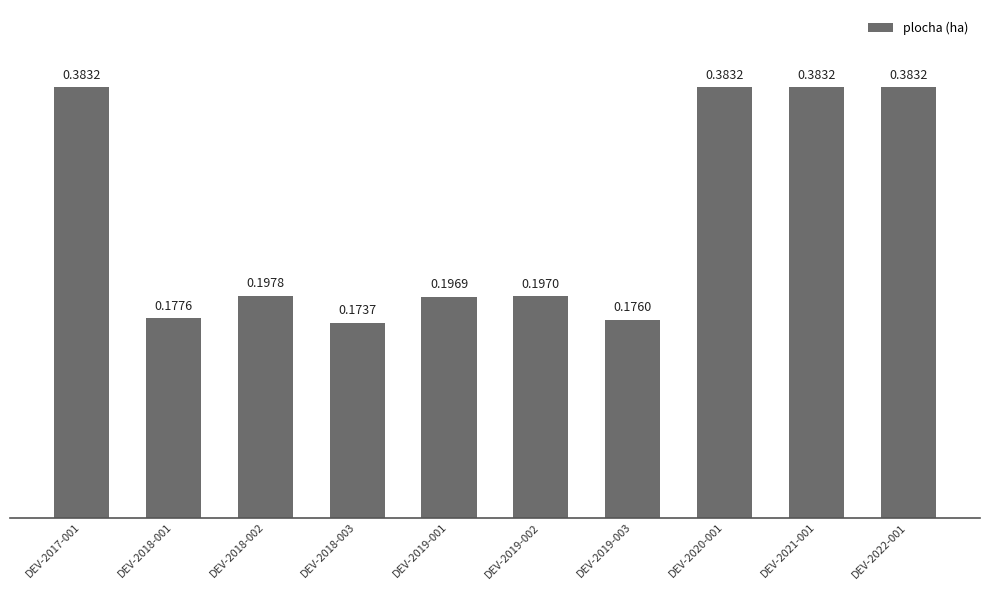

Which has a higher value, DEV-2018-002 or DEV-2021-001?

DEV-2021-001